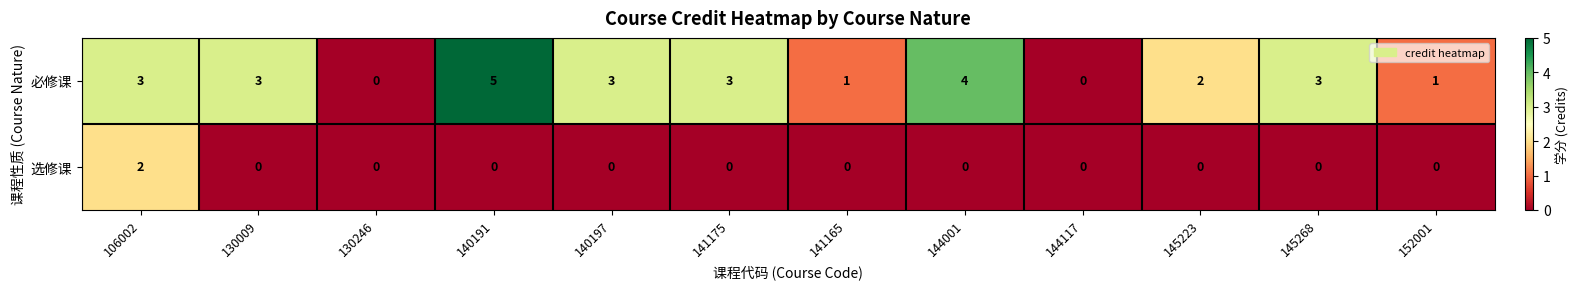

Reading left to right, extract all data points from this chart.

必修课: 106002=3	130009=3	130246=0	140191=5	140197=3	141175=3	141165=1	144001=4	144117=0	145223=2	145268=3	152001=1
选修课: 106002=2	130009=0	130246=0	140191=0	140197=0	141175=0	141165=0	144001=0	144117=0	145223=0	145268=0	152001=0